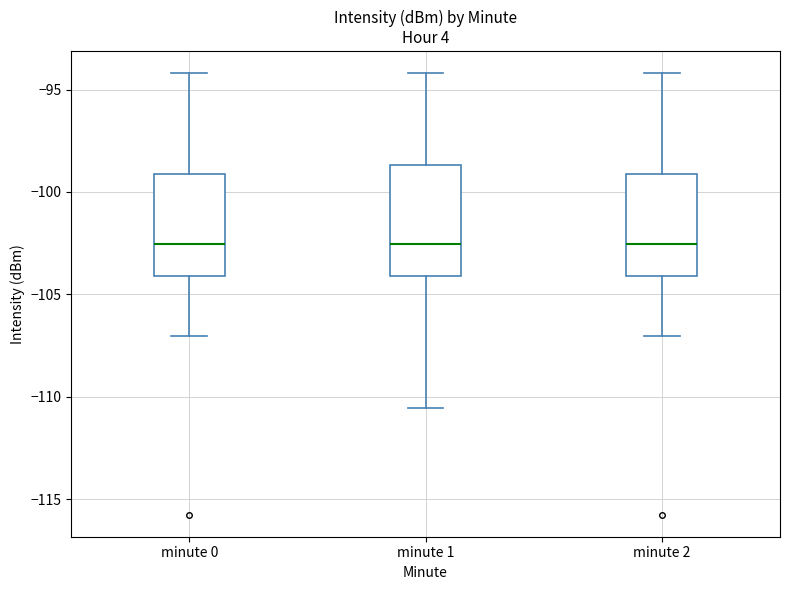

Reading left to right, transcribe this box plot: for each box, give where its median line is, the range the box spans, and where its two whiskers end, as read against the y-axis. The values are not printed on the chart, so give them approximately, as read against the axis.

minute 0: median -102.5, box -104.0 to -99.0, whiskers -107.0 to -94.0
minute 1: median -102.5, box -104.0 to -98.5, whiskers -110.5 to -94.0
minute 2: median -102.5, box -104.0 to -99.0, whiskers -107.0 to -94.0